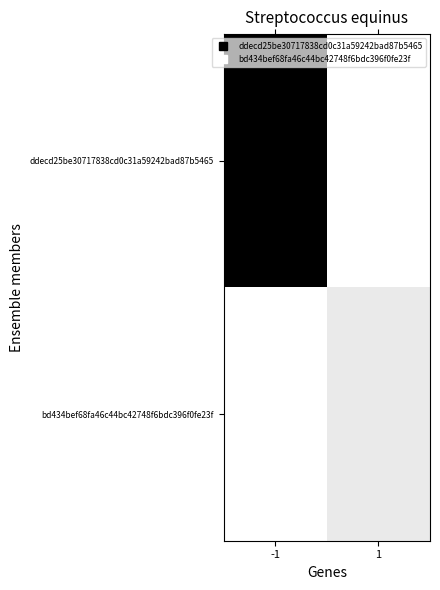

What is the spread (max minus min) of values at -1?

120